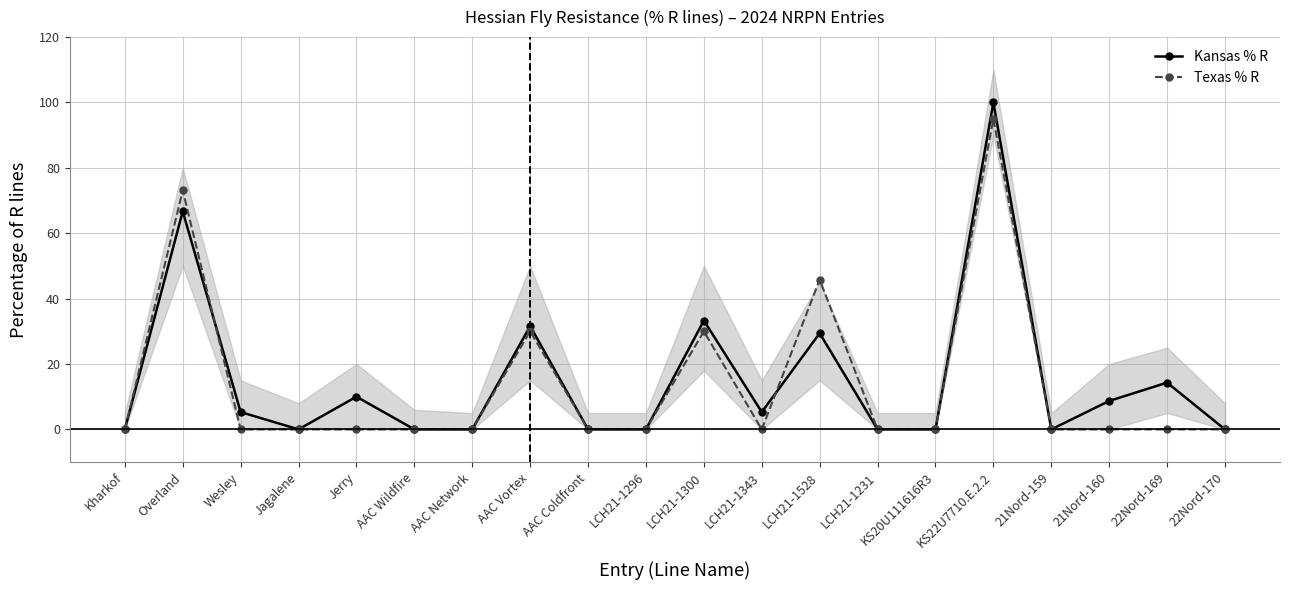

Where does the Kansas % R series first go above 5?

Overland